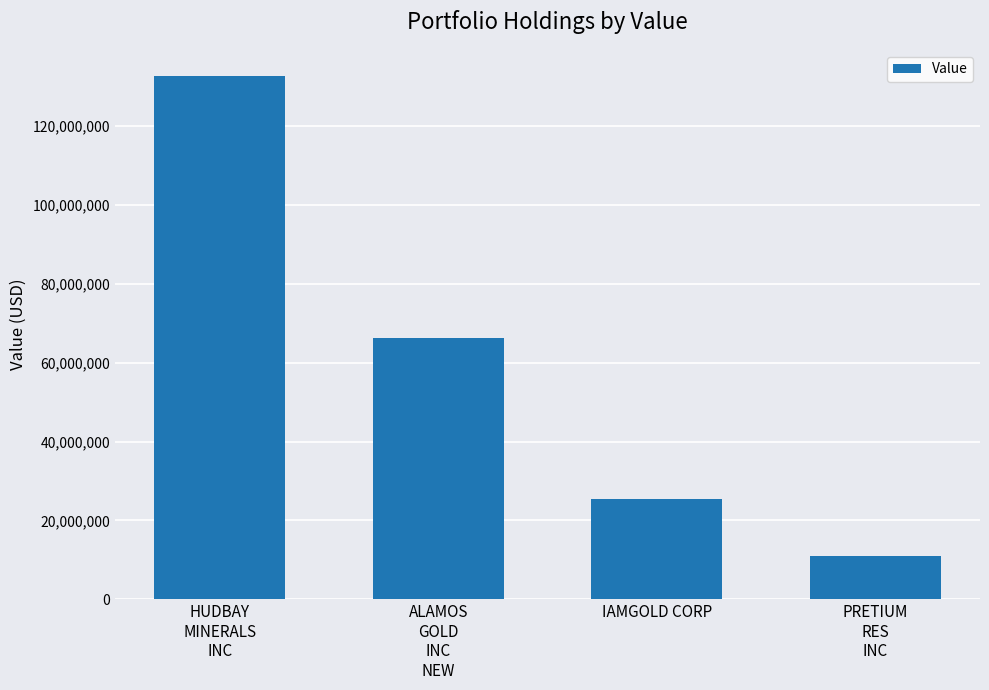

Reading left to right, transcribe all the data shown in this chart.

HUDBAY
MINERALS
INC=132642000	ALAMOS
GOLD
INC
NEW=66288000	IAMGOLD CORP=25543000	PRETIUM
RES
INC=11040000